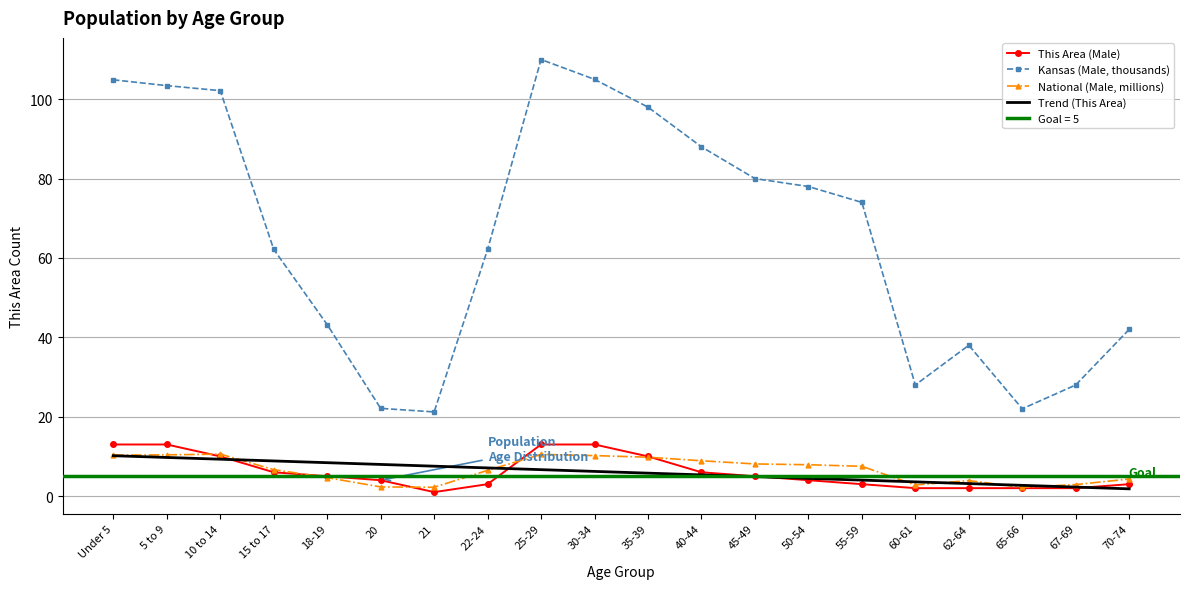

What is the highest value of the National (Male, millions) series?

10.6